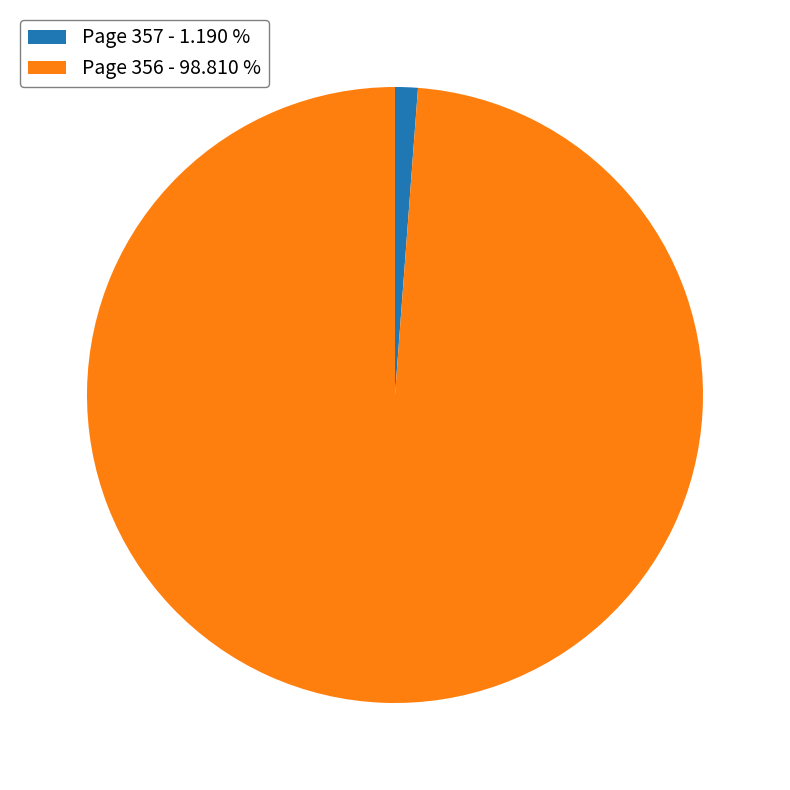

Is there a majority slice in this chart?

Yes